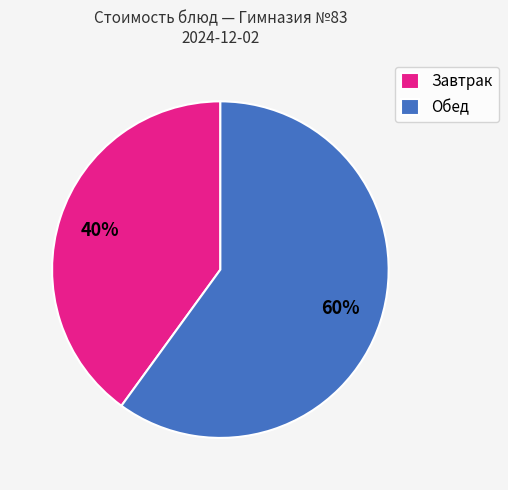

To the nearest percent, what is the combined percentage of Обед and Завтрак?

100%